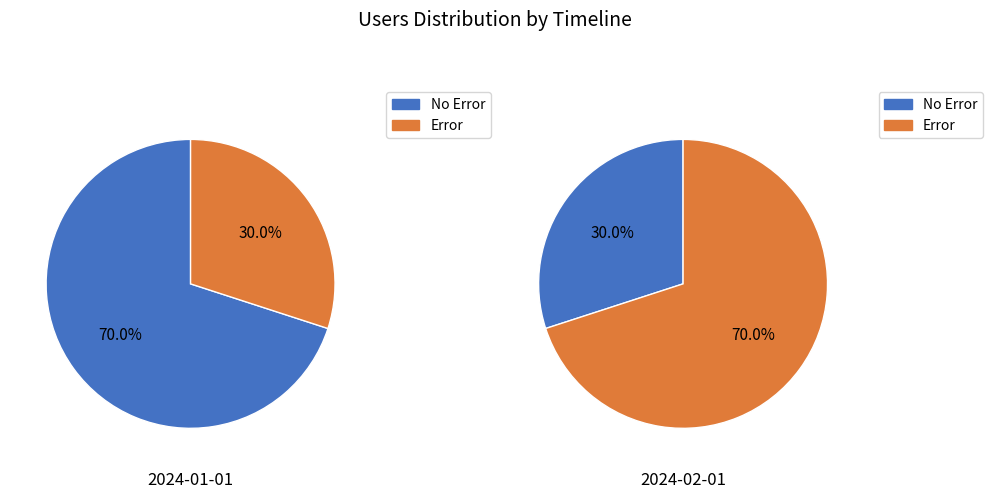

True or false: 2024-01-01 accounts for 30% of the total.

True